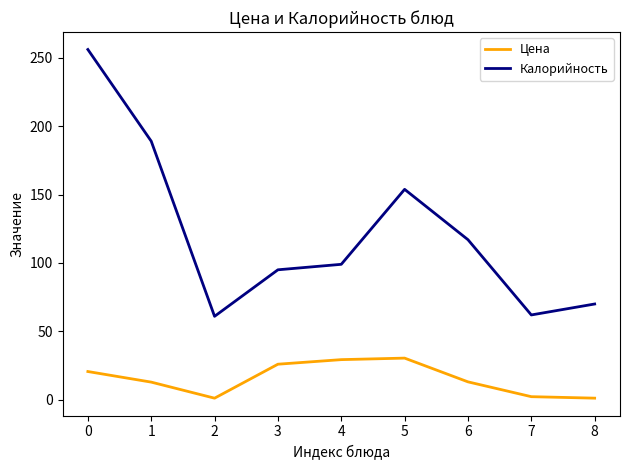

What is the difference between the highest and lowest values at 6?

103.9